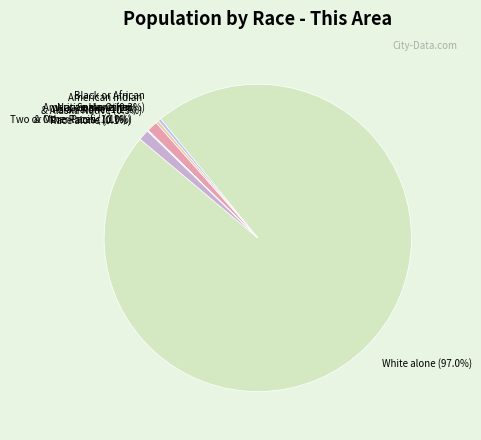

What is the largest slice in the pie chart?

White alone (97.0%)